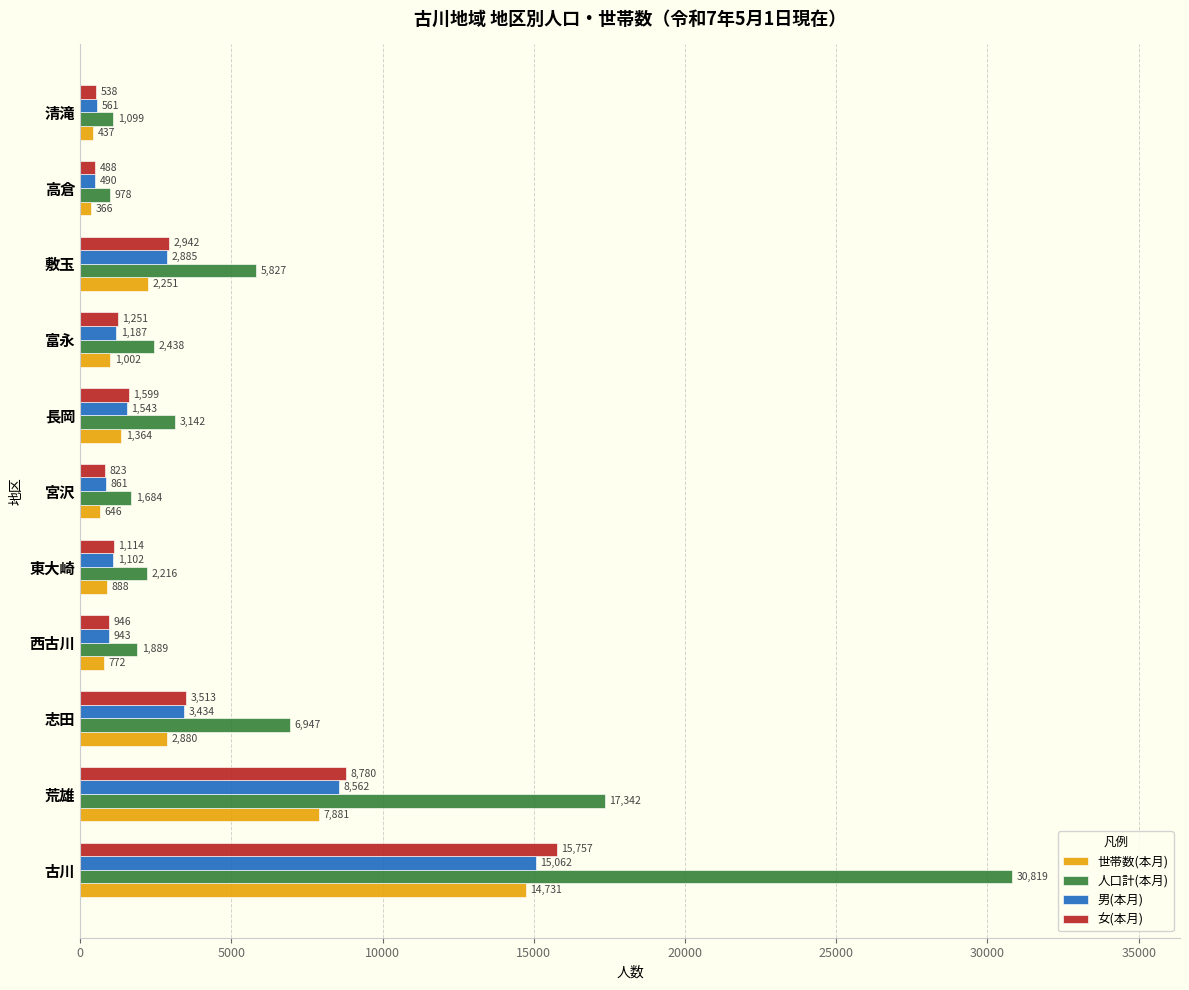

What is the difference between the second highest and second lowest values in the 男(本月) series?

8001